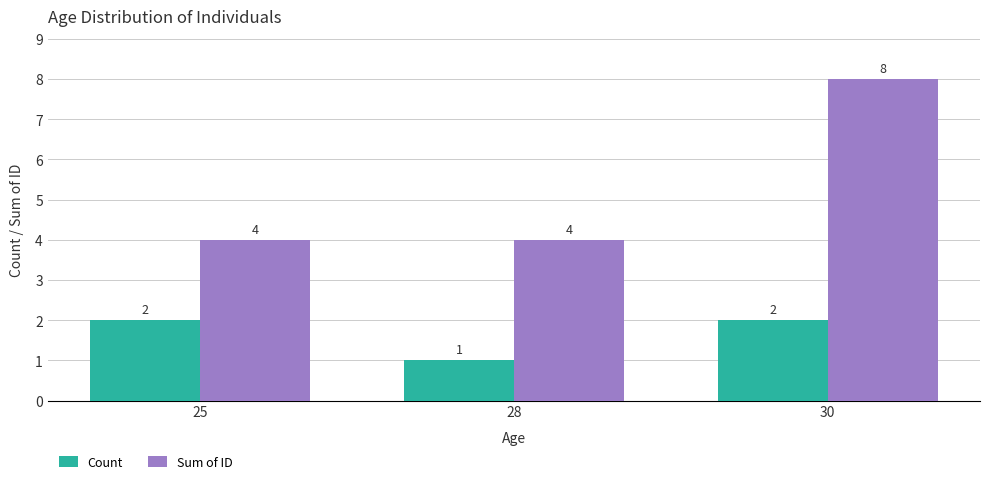

Count the number of categories in the chart.

3